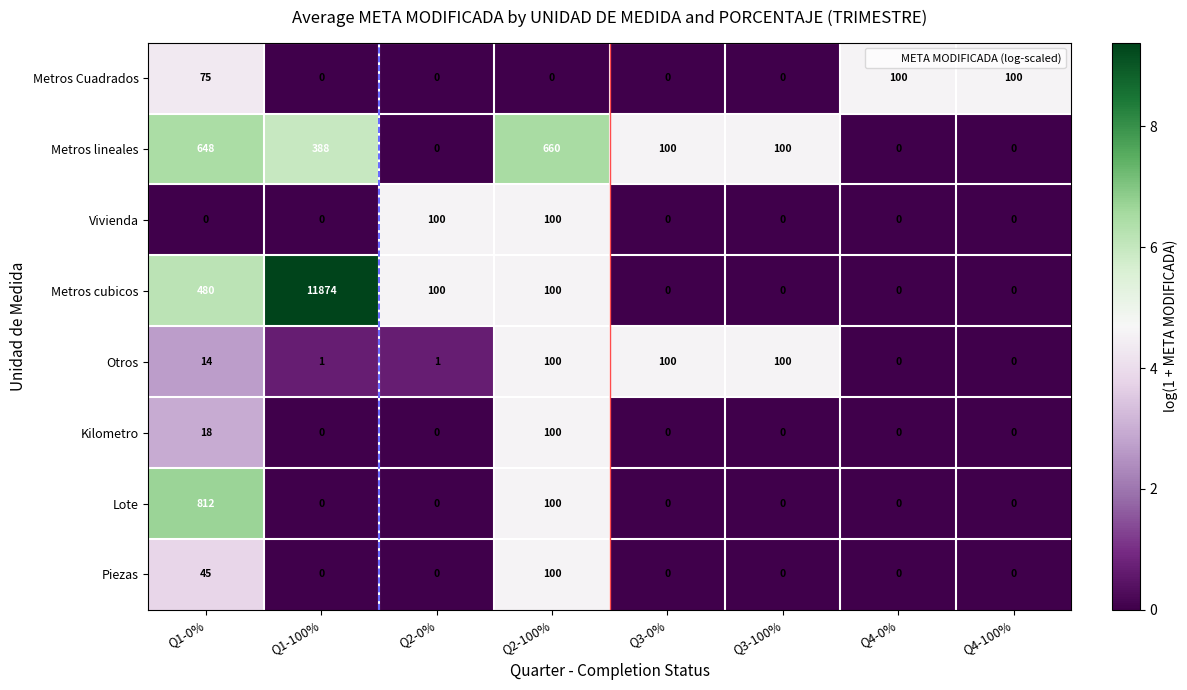

At which category is the sum across all series the highest?

Q1-100%